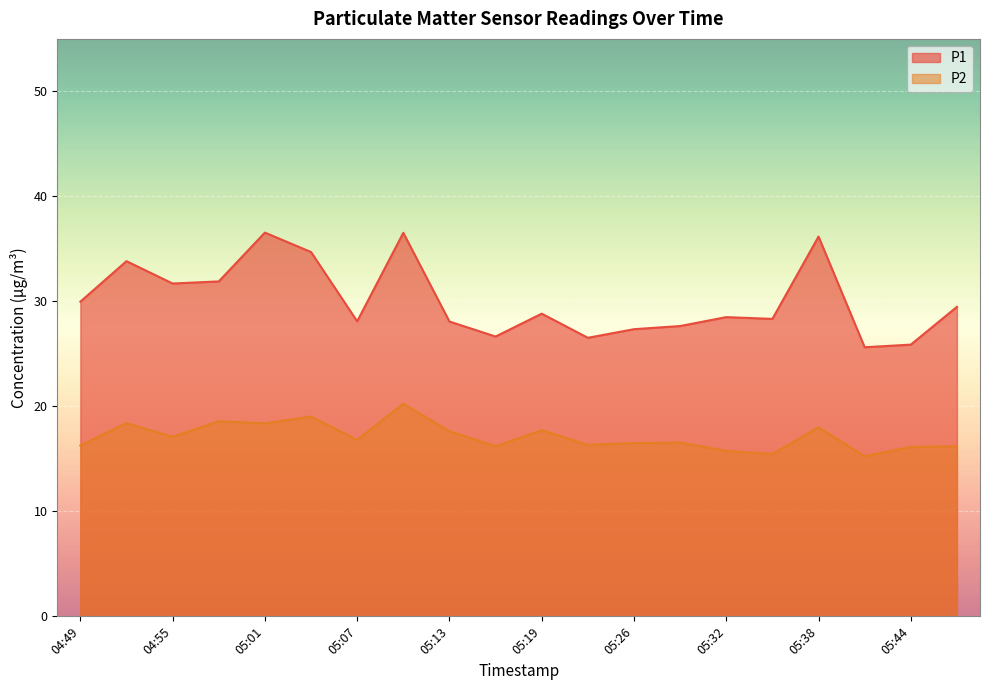

True or false: P2 has more than 2 points higher than both neighbors.

True